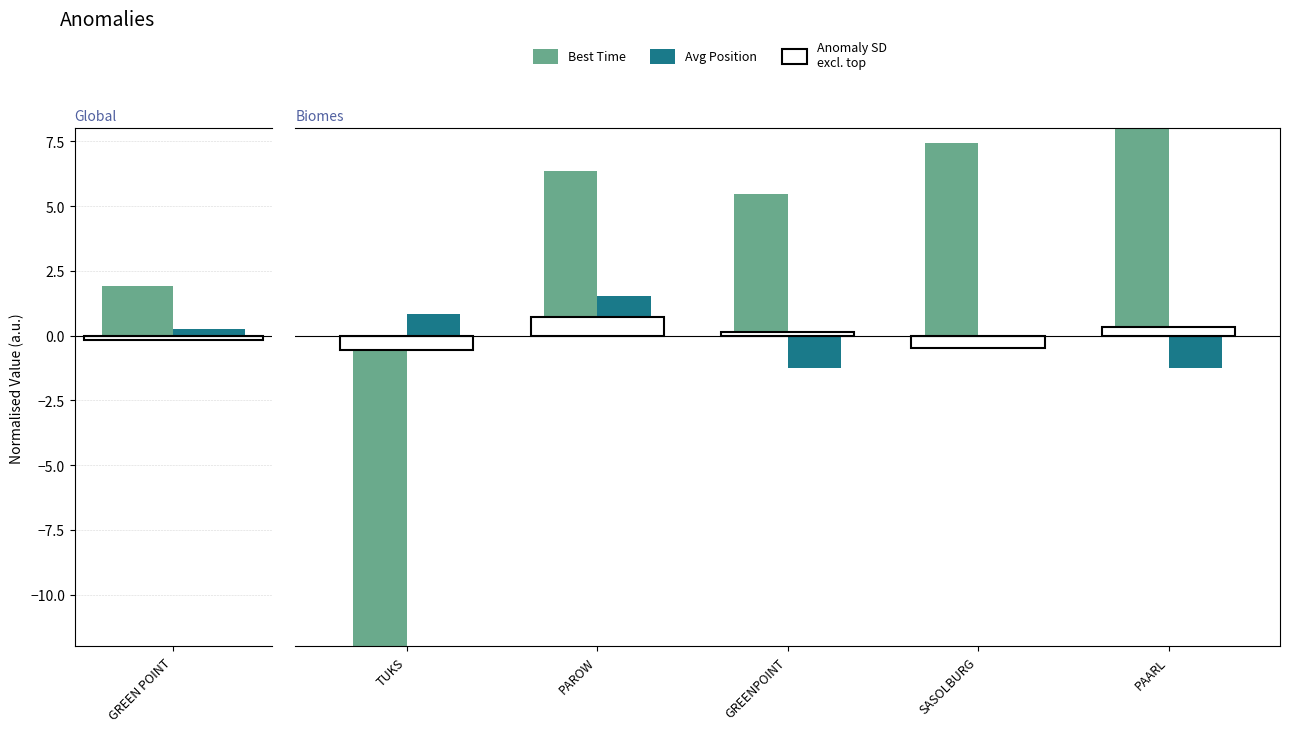

Which series changed the most between TUKS and PAROW?

Best Time